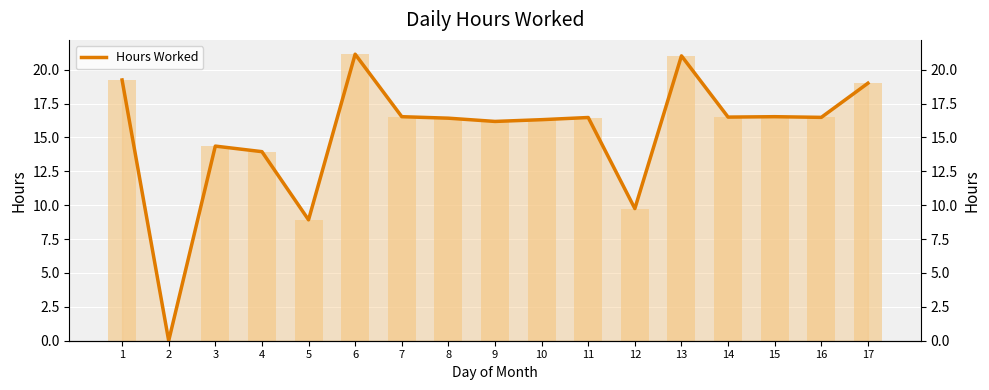

What is the sum of the values at 5 and 6?

30.1